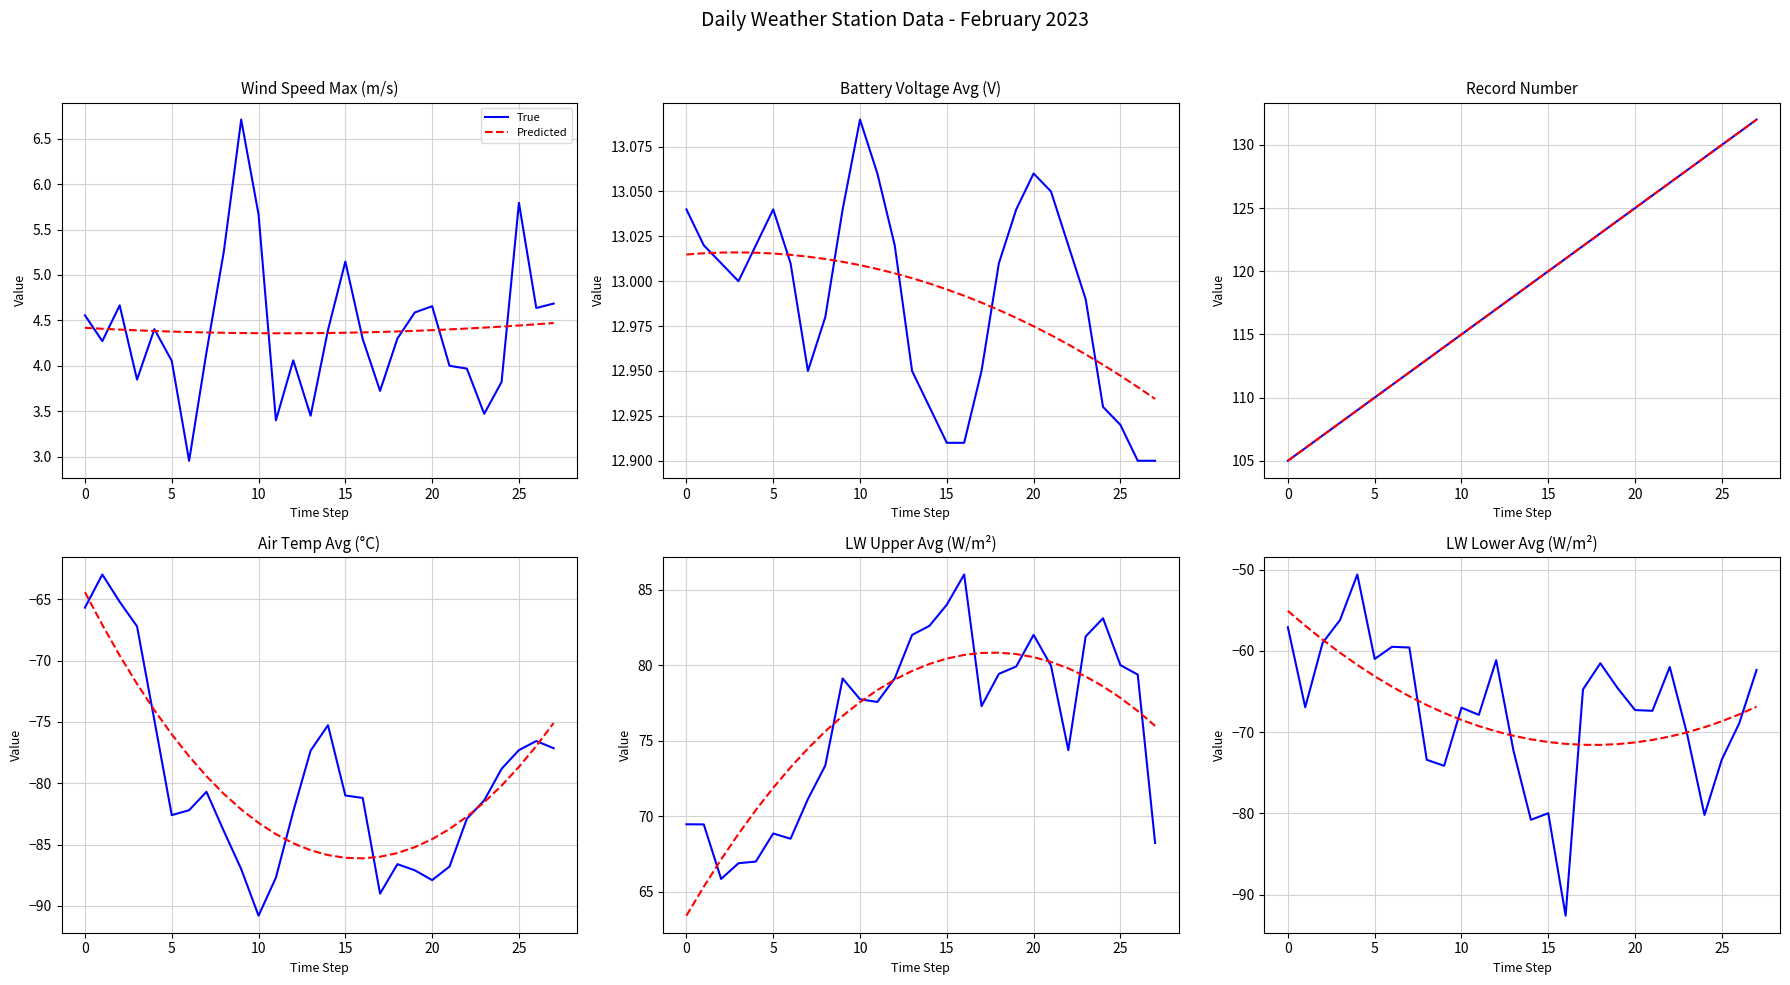

Is the value of True at 15 greater than the value of Predicted at 21?

Yes